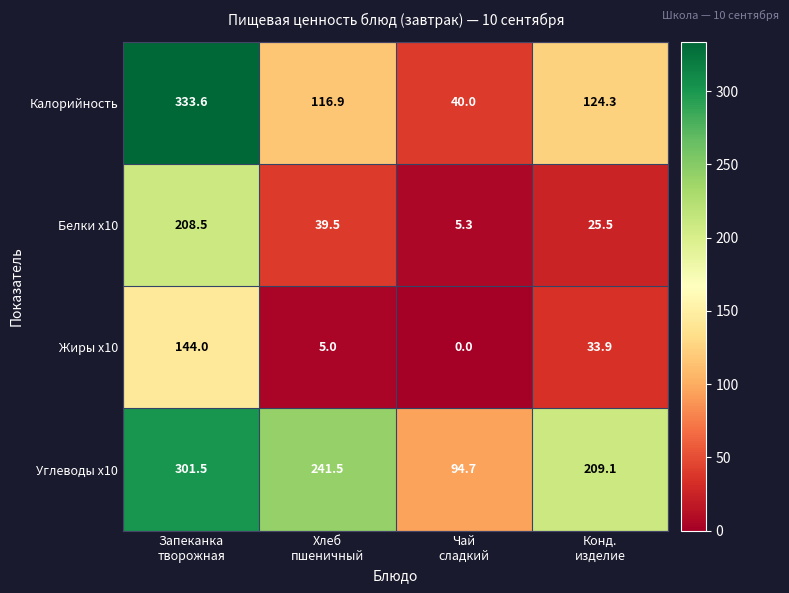

Which series has the largest total across all categories?

Углеводы x10